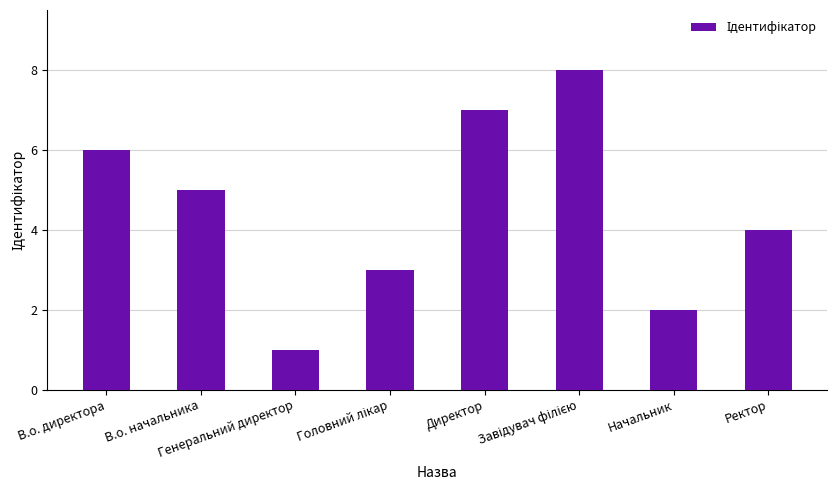

Reading left to right, what are all the values shown in this chart?

6	5	1	3	7	8	2	4